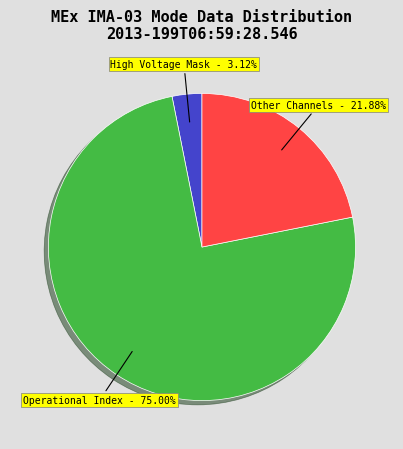

Is there any slice that represents more than half of the pie?

Yes